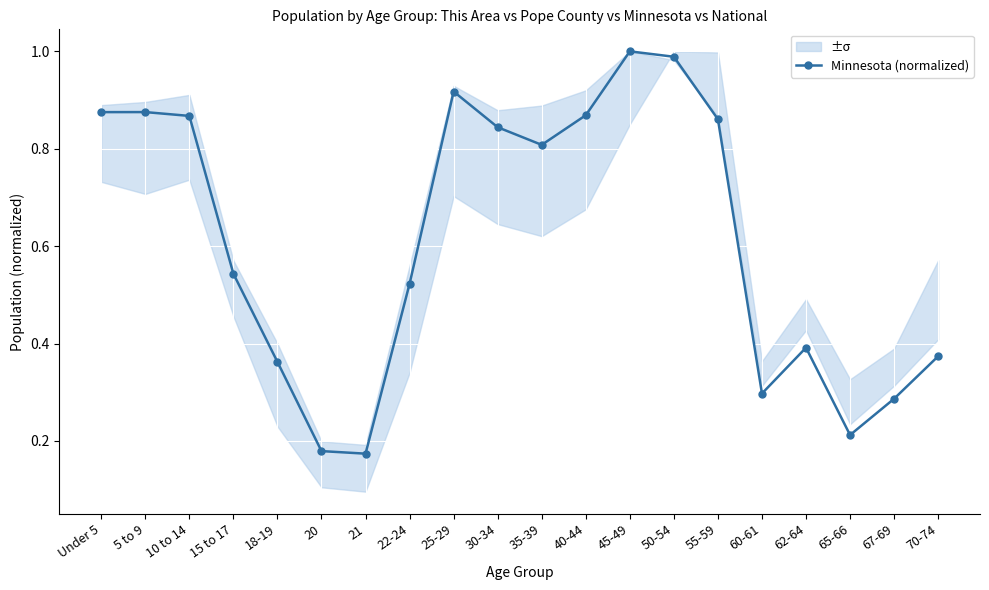

Where is the data nearest to the value 0?

21